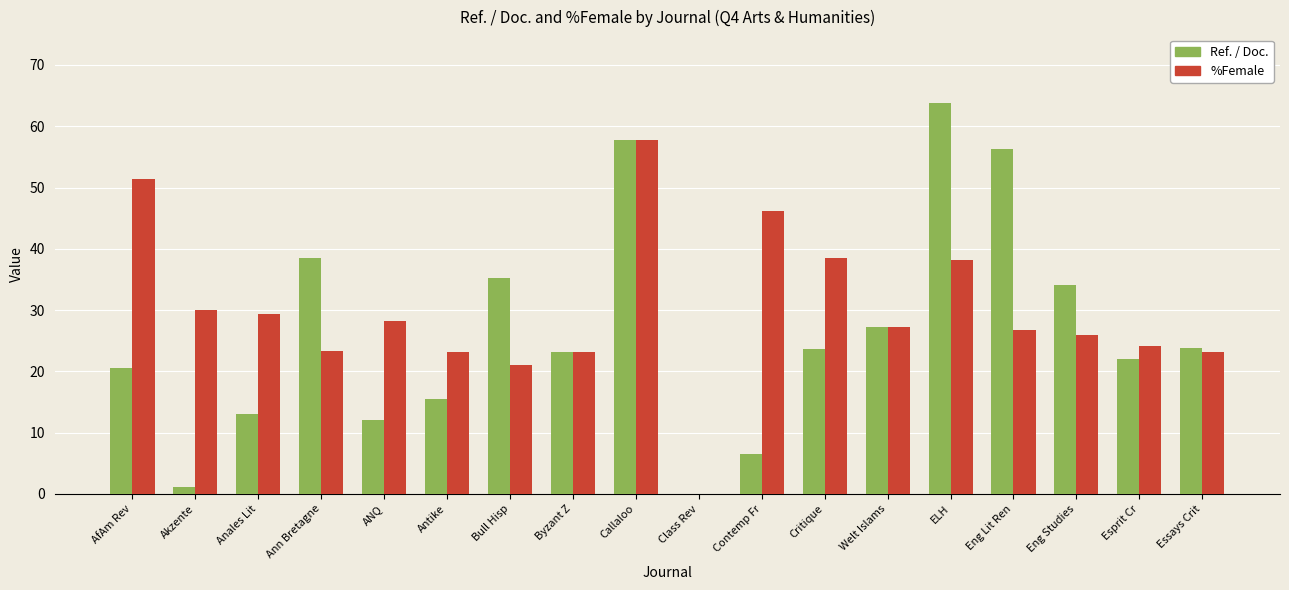

What is the average value of the Ref. / Doc. series?

26.4